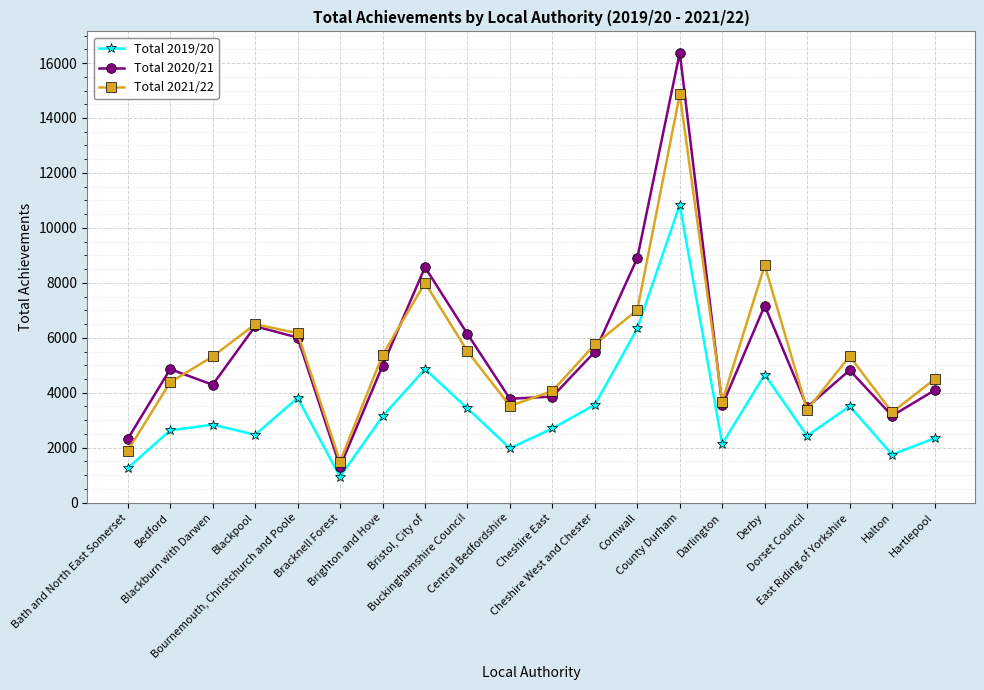

Where is the first local maximum for Total 2020/21?

Bedford